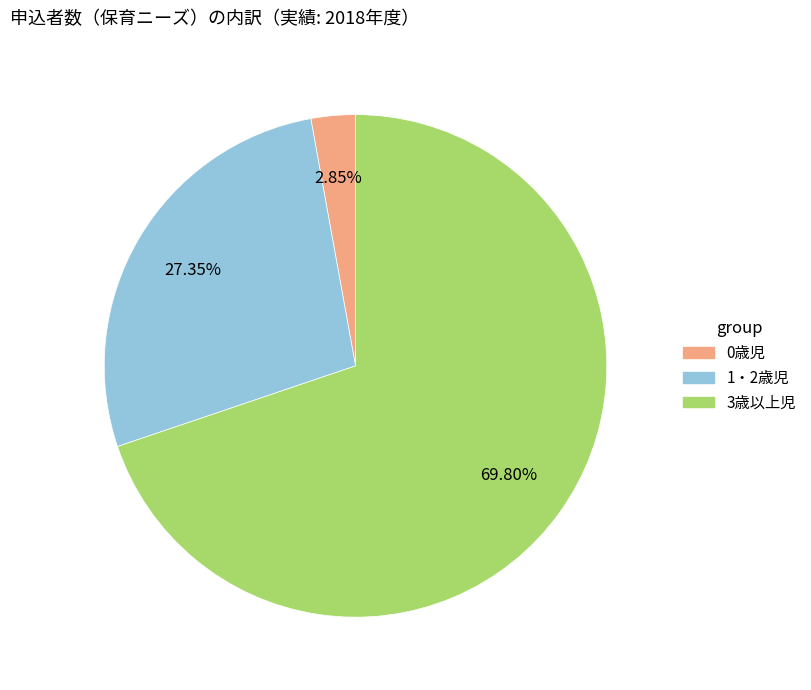

To the nearest percent, what is the difference between the 1・2歳児 and 3歳以上児 slice percentages?

42%